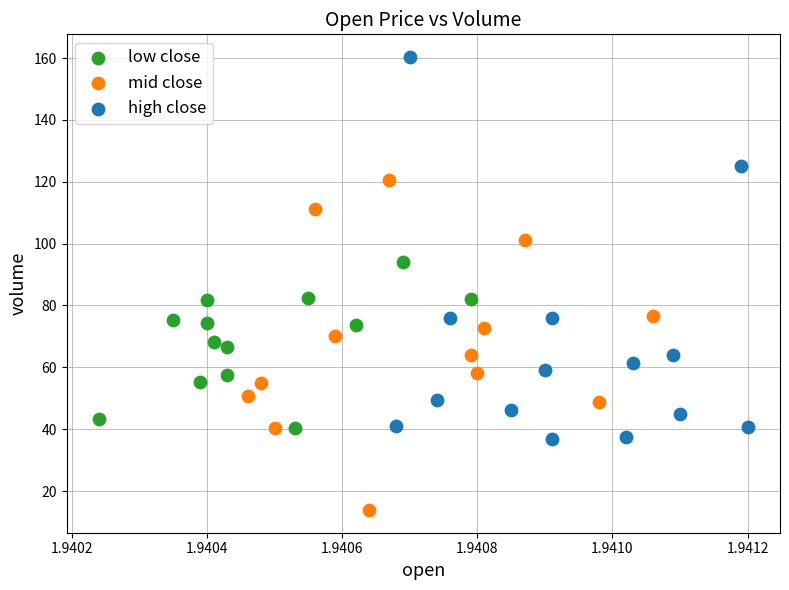

What are all the series names shown in the legend?

low close, mid close, high close